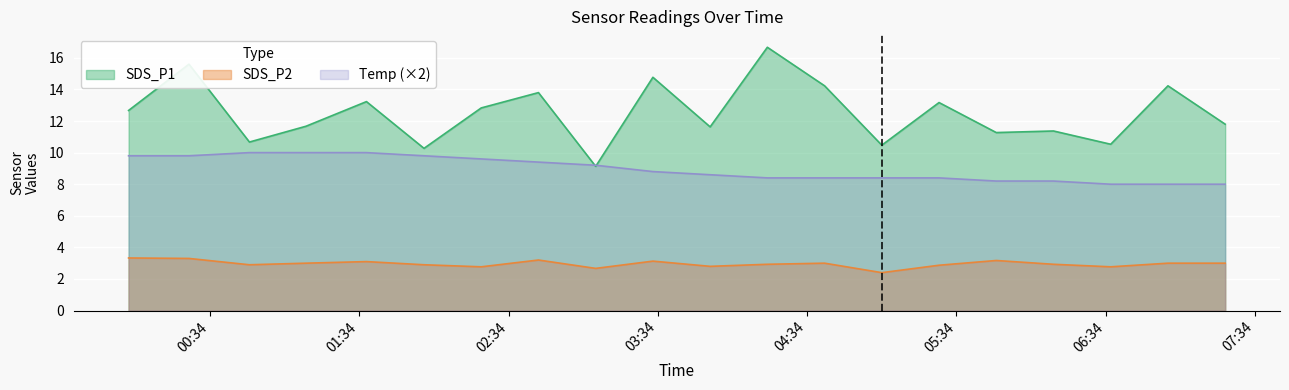

How many lines are shown in the chart?

3